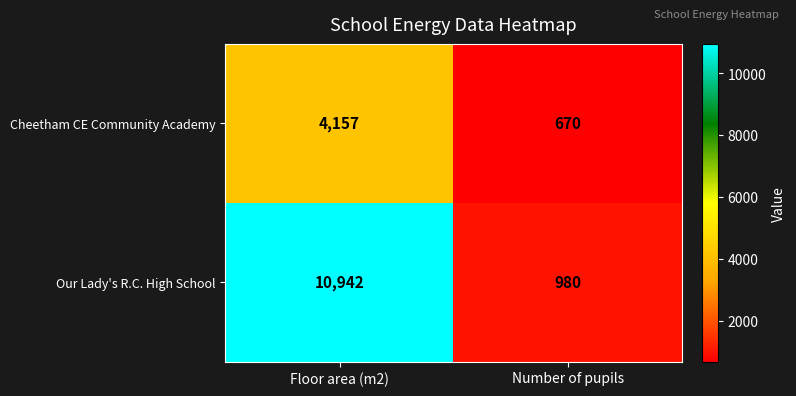

Between Floor area (m2) and Number of pupils, which series saw the biggest shift?

Our Lady's R.C. High School